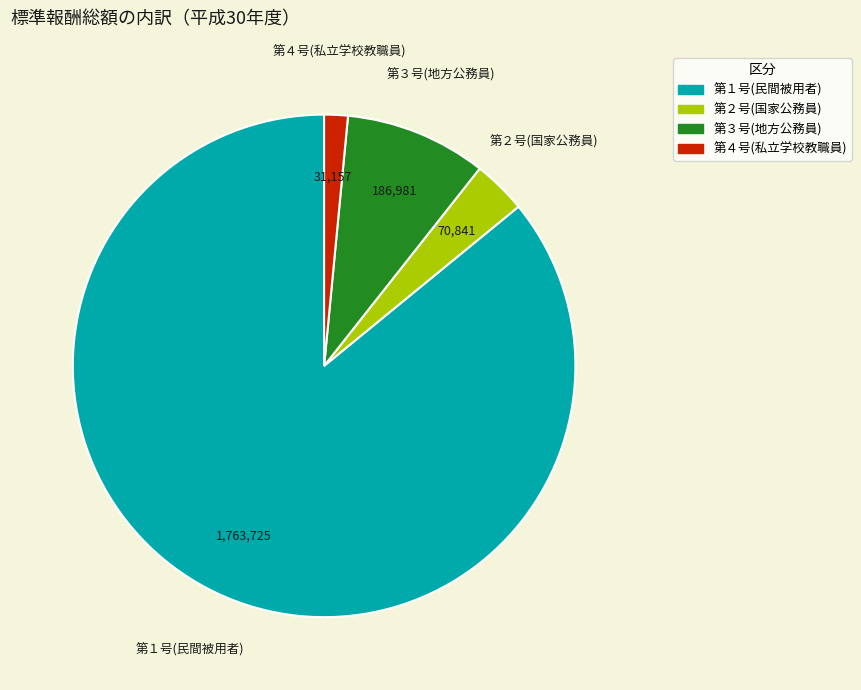

Does 第２号(国家公務員) account for over 50% of the chart?

No